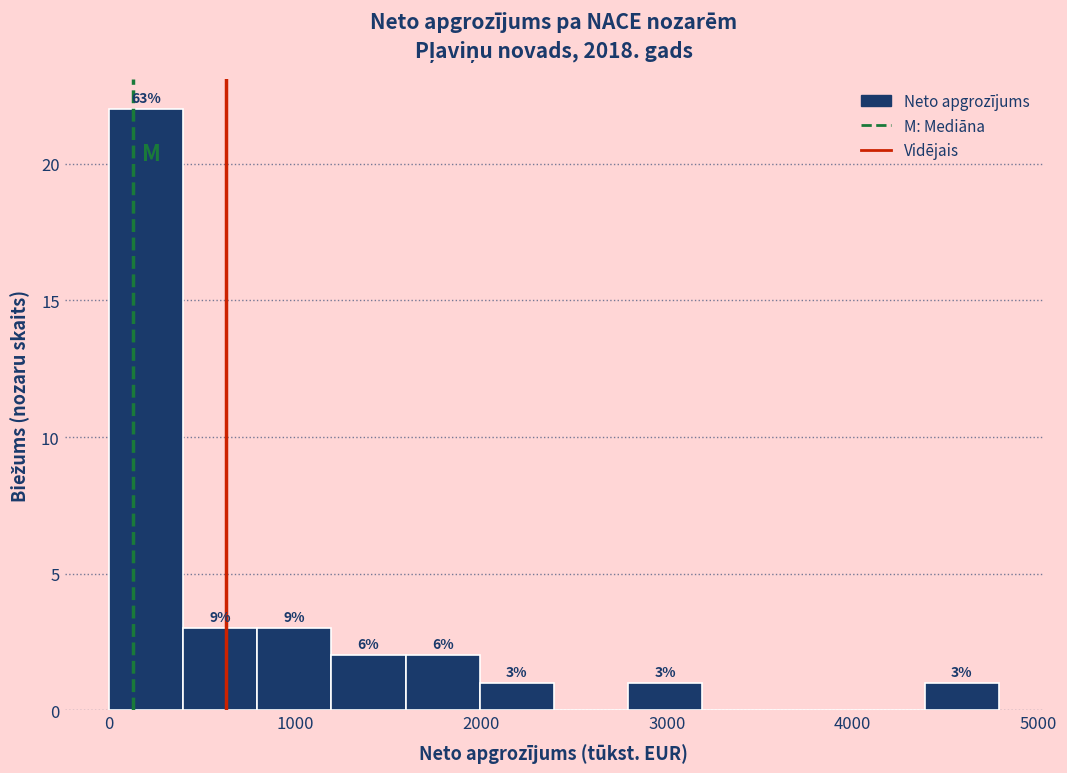

Read against the x-axis, roughly where is the centre of the tallest bar?

200